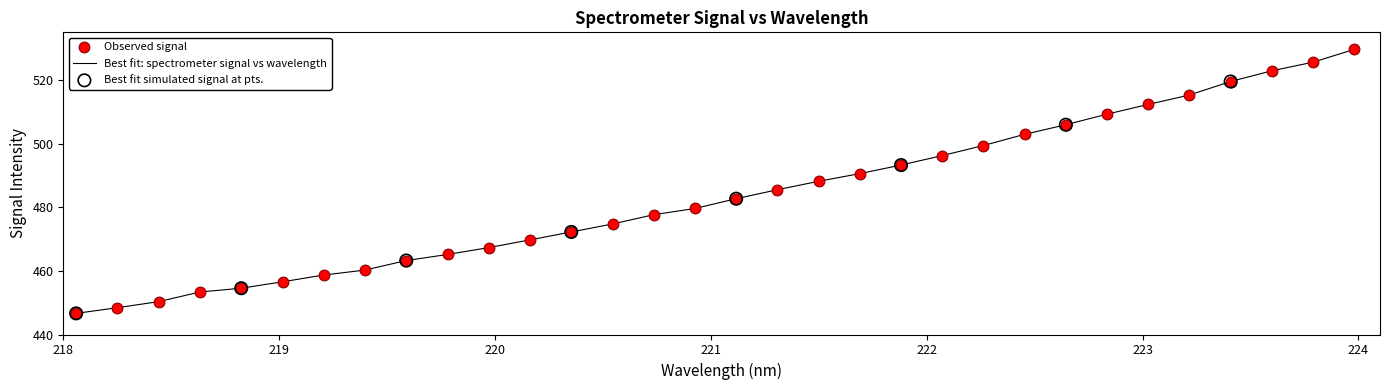

What is the difference between the maximum and minimum values?

83.0